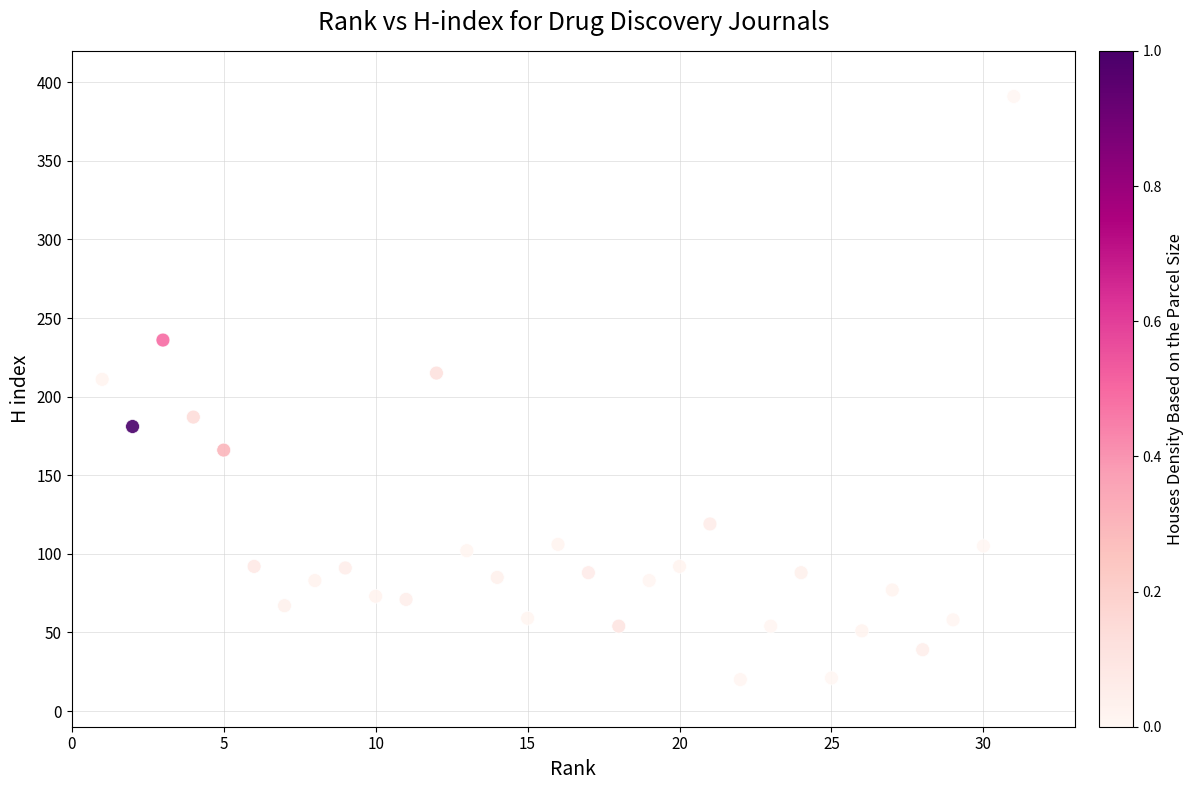

What is the range of Y values (max minus min)?

371